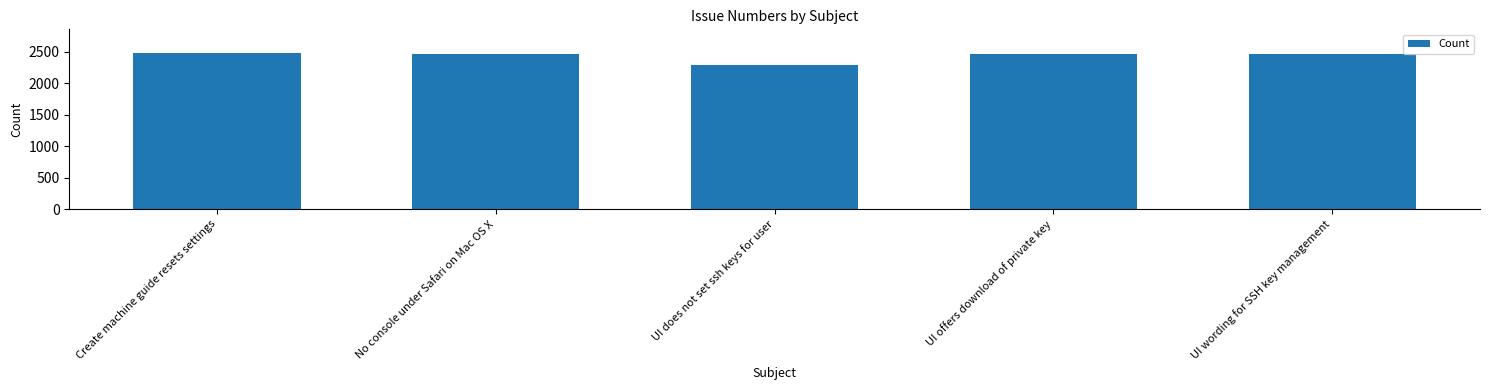

What is the sum of all values?

12170